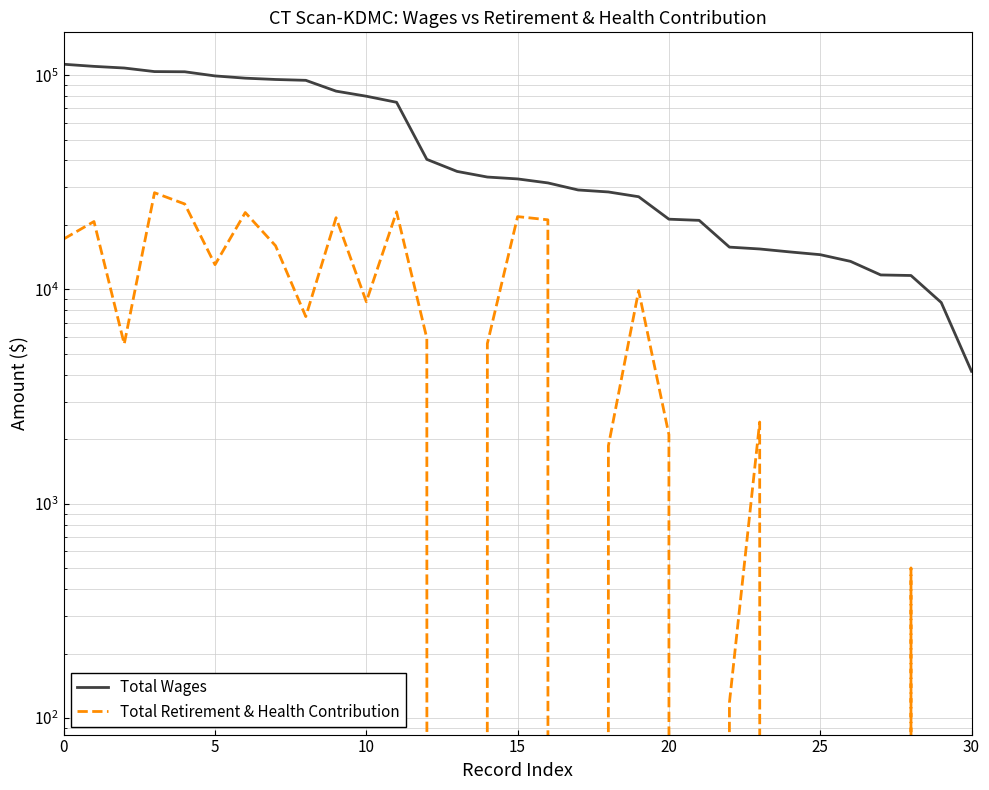

What are all the series names shown in the legend?

Total Wages, Total Retirement & Health Contribution